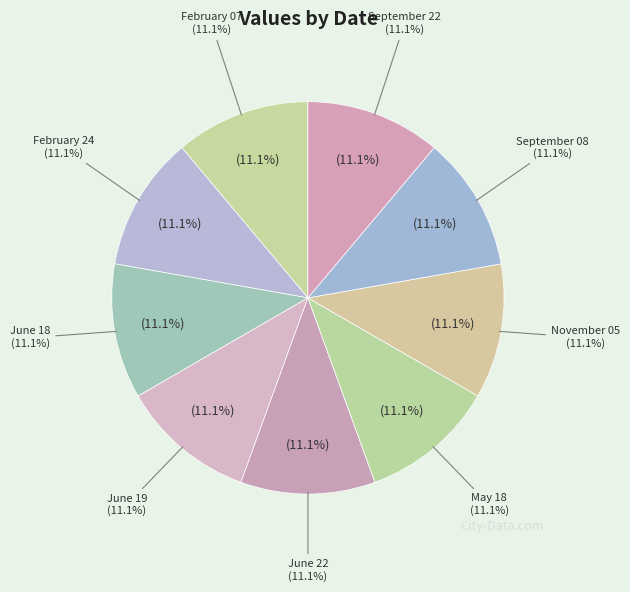

Which slice is the smallest?

June 22